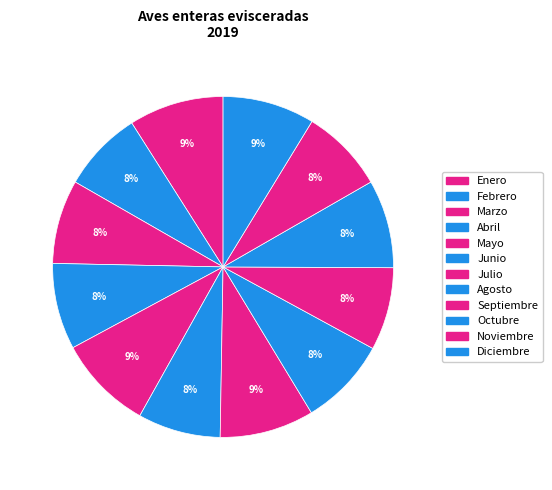

Count the number of slices in the pie.

12